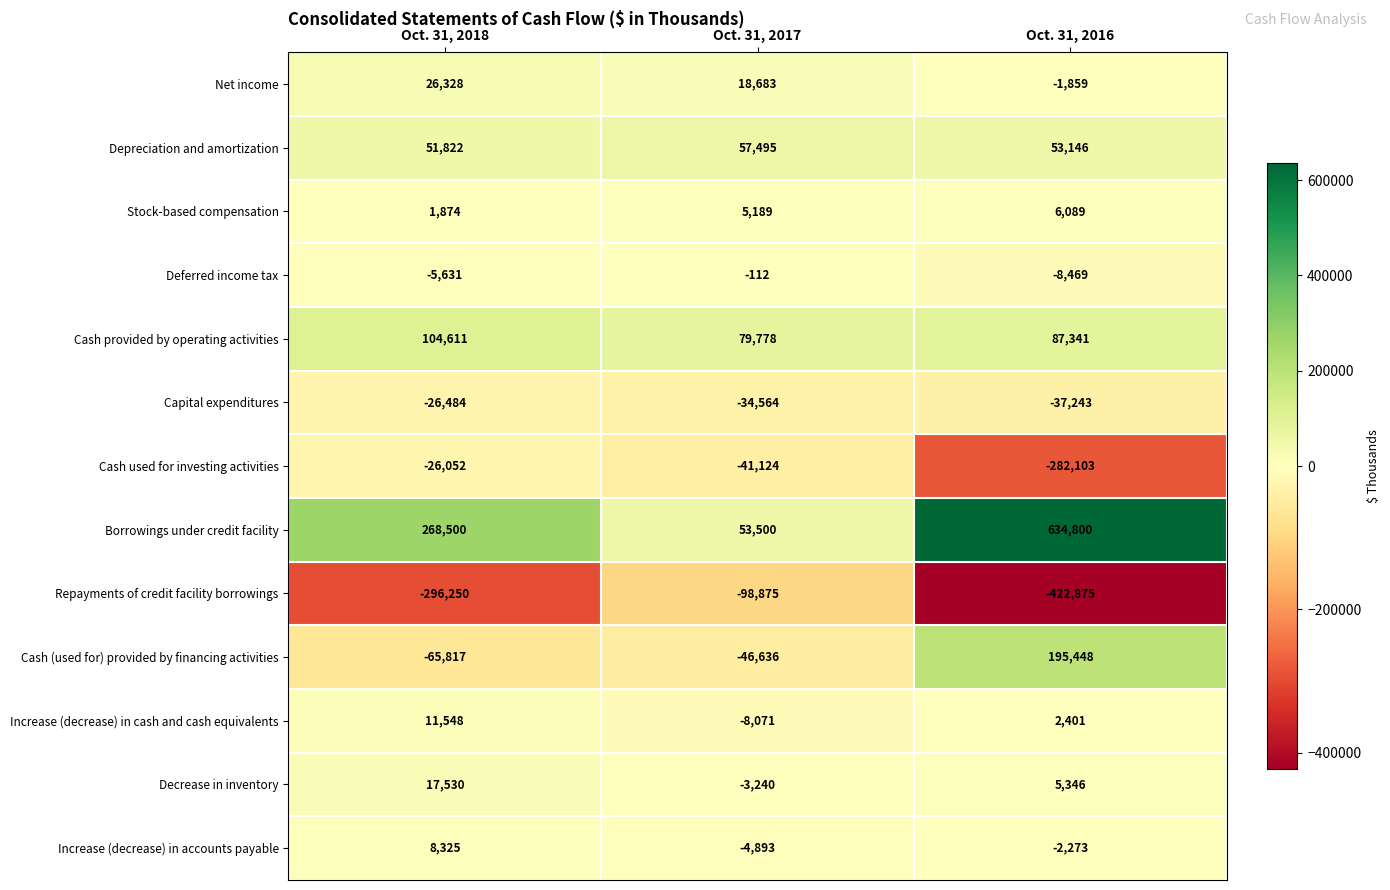

What is the smallest value displayed?

-422875